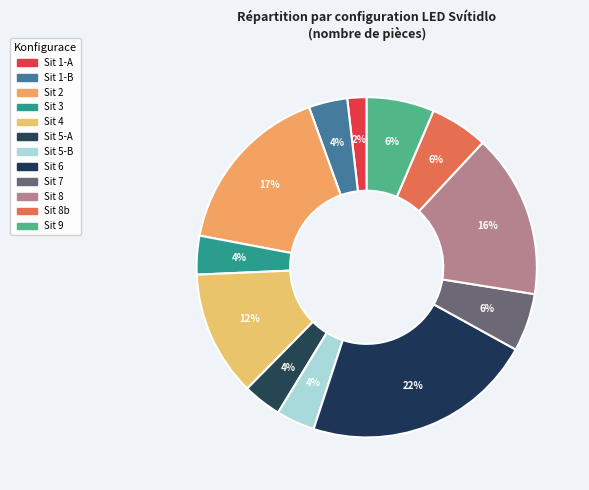

Rank the categories by value from highest to lowest.

Sit 6, Sit 2, Sit 8, Sit 4, Sit 9, Sit 7, Sit 8b, Sit 1-B, Sit 3, Sit 5-A, Sit 5-B, Sit 1-A